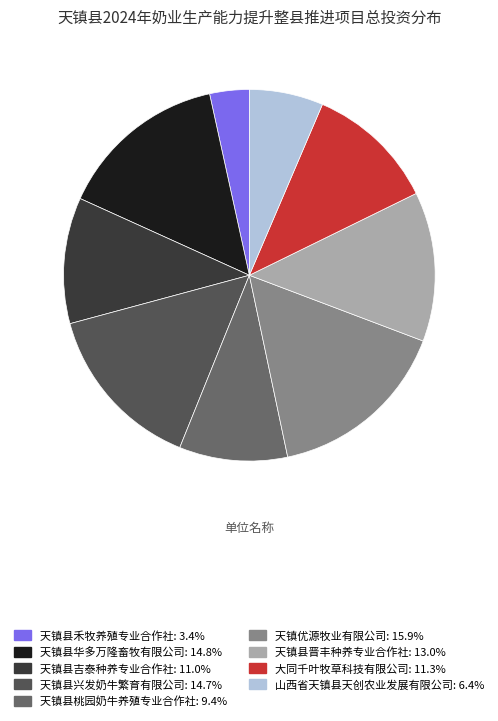

How many slices are in this pie chart?

9